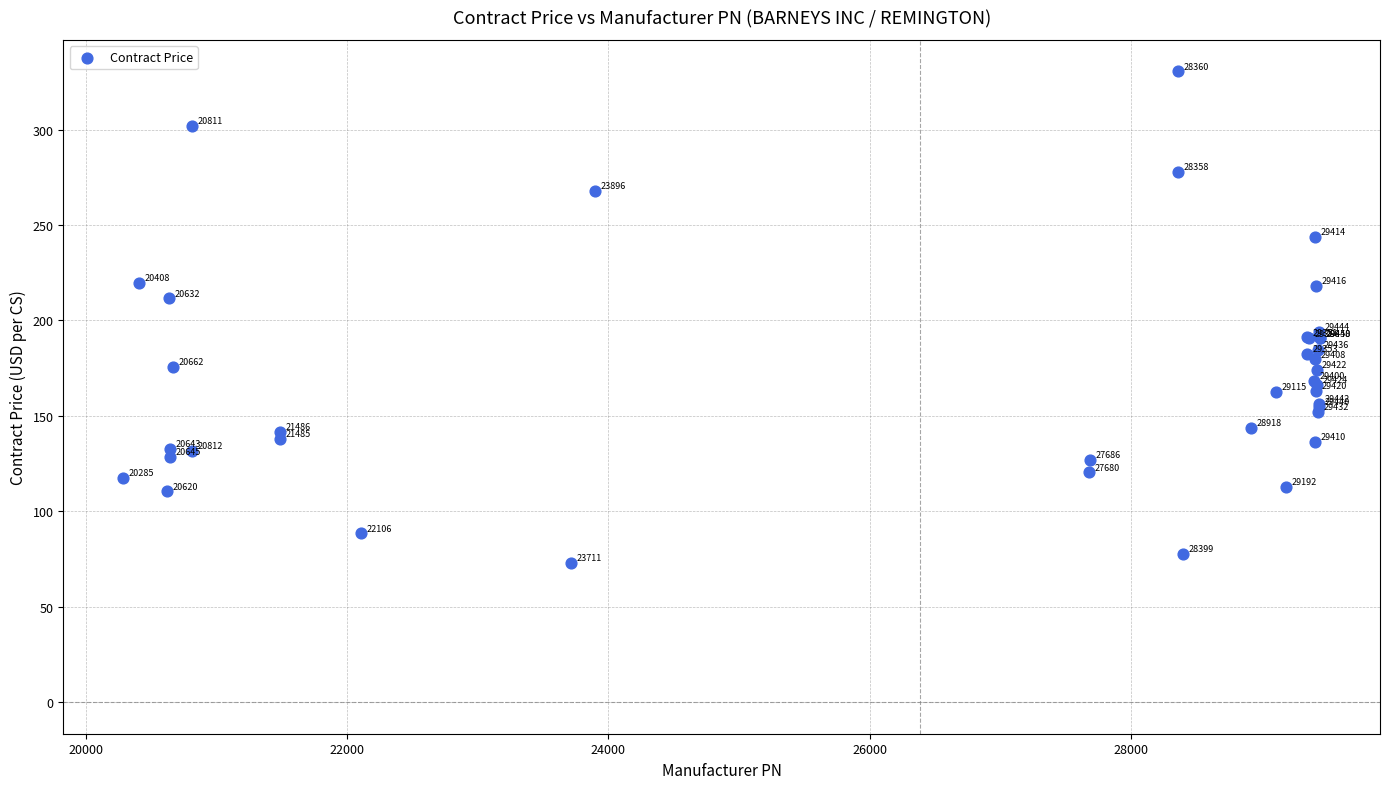

What Y value in the scatter plot is closest to 201?

193.9